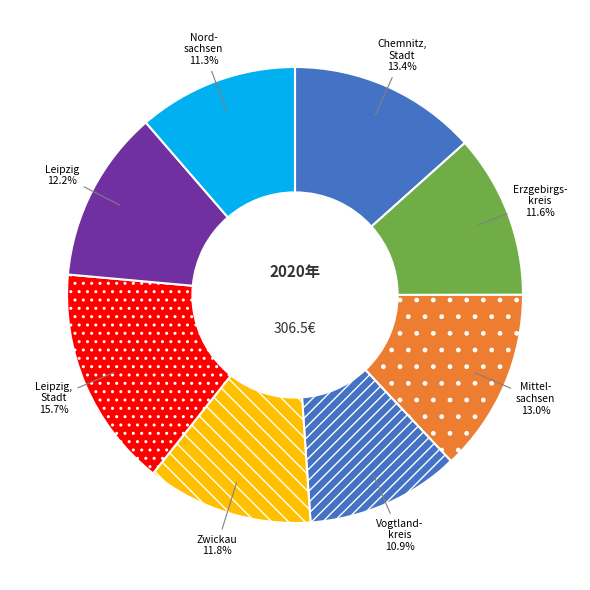

Count the number of slices in the pie.

8